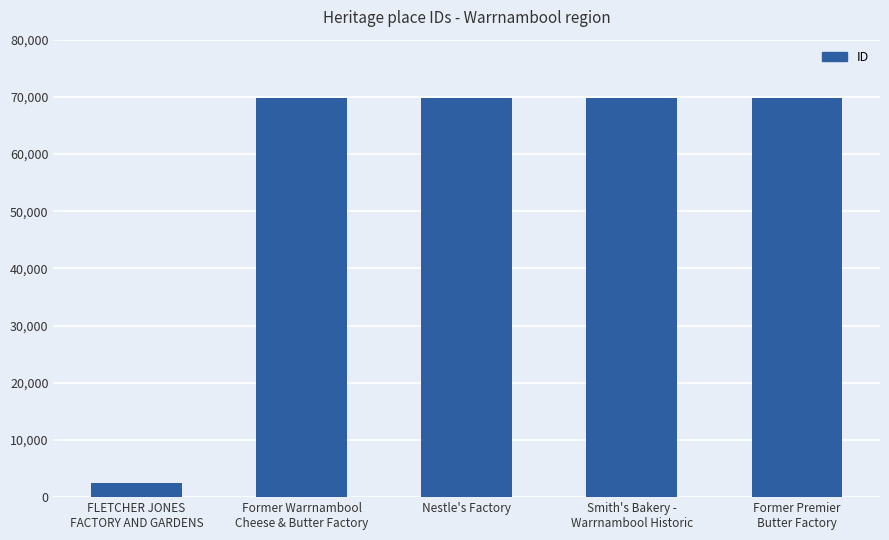

What is the change in value from Smith's Bakery -
Warrnambool Historic to Former Premier
Butter Factory?

+1